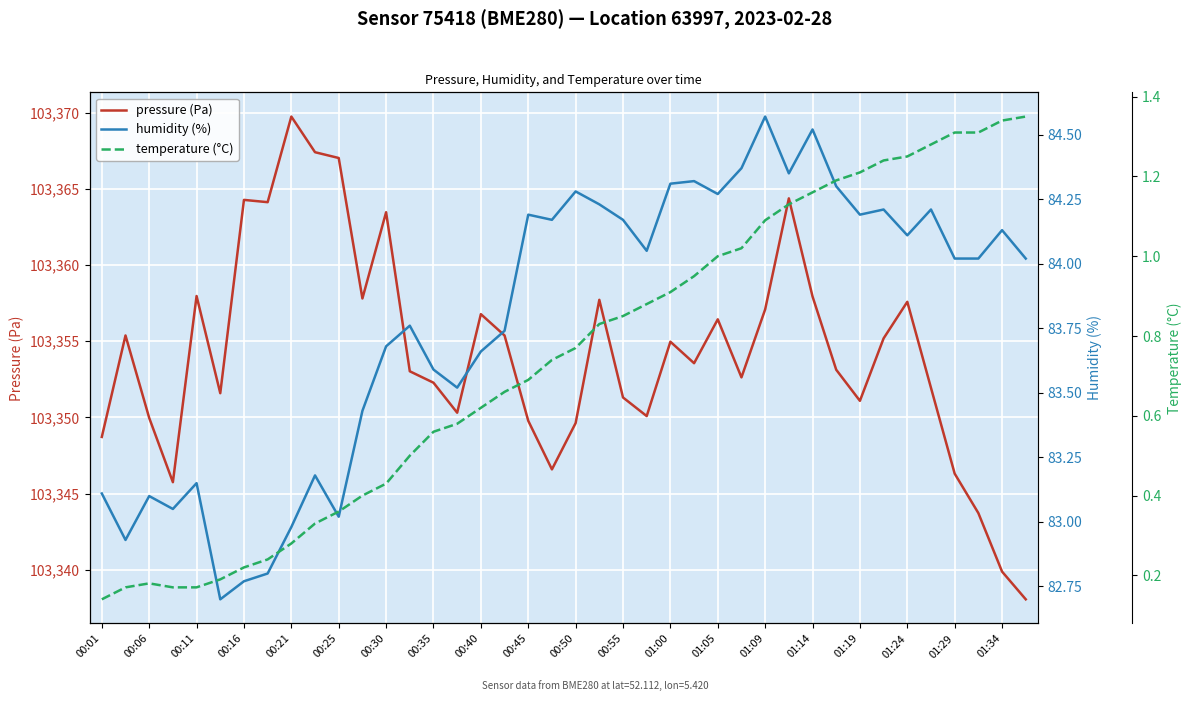

Is it true that pressure (Pa) equals 169207.2 at 01:14?

False